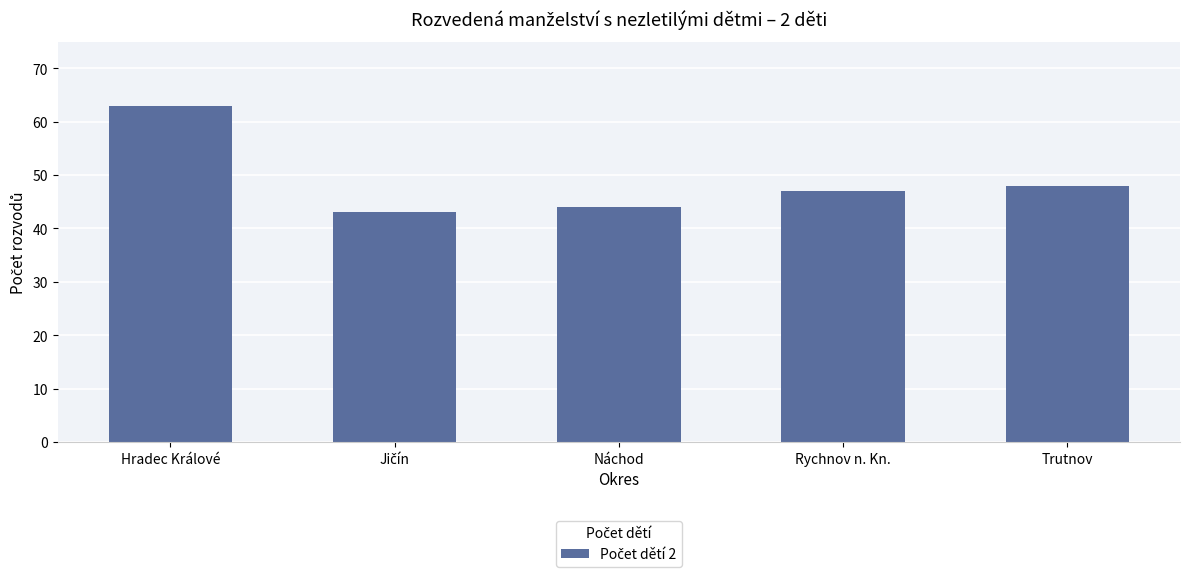

What is the average value?

49